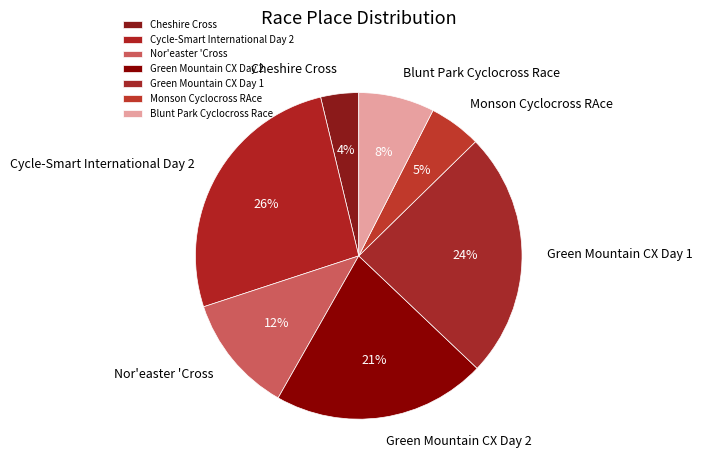

Do Blunt Park Cyclocross Race and Cheshire Cross together represent more than half of the pie?

No